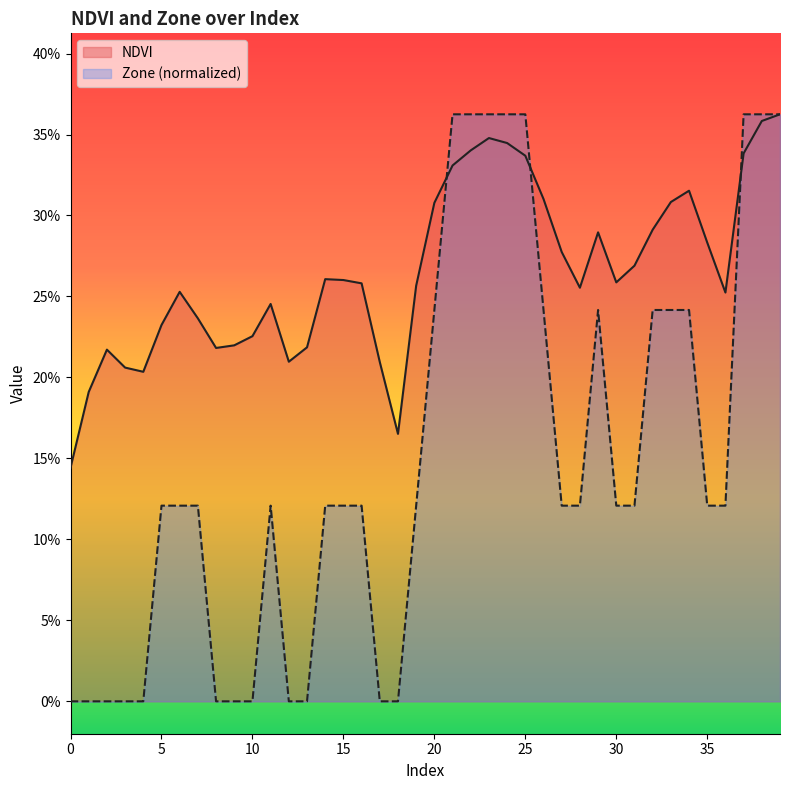

Rank the categories by Zone value from lowest to highest.

0, 1, 2, 3, 4, 8, 9, 10, 12, 13, 17, 18, 5, 6, 7, 11, 14, 15, 16, 19, 27, 28, 30, 31, 35, 36, 20, 26, 29, 32, 33, 34, 21, 22, 23, 24, 25, 37, 38, 39